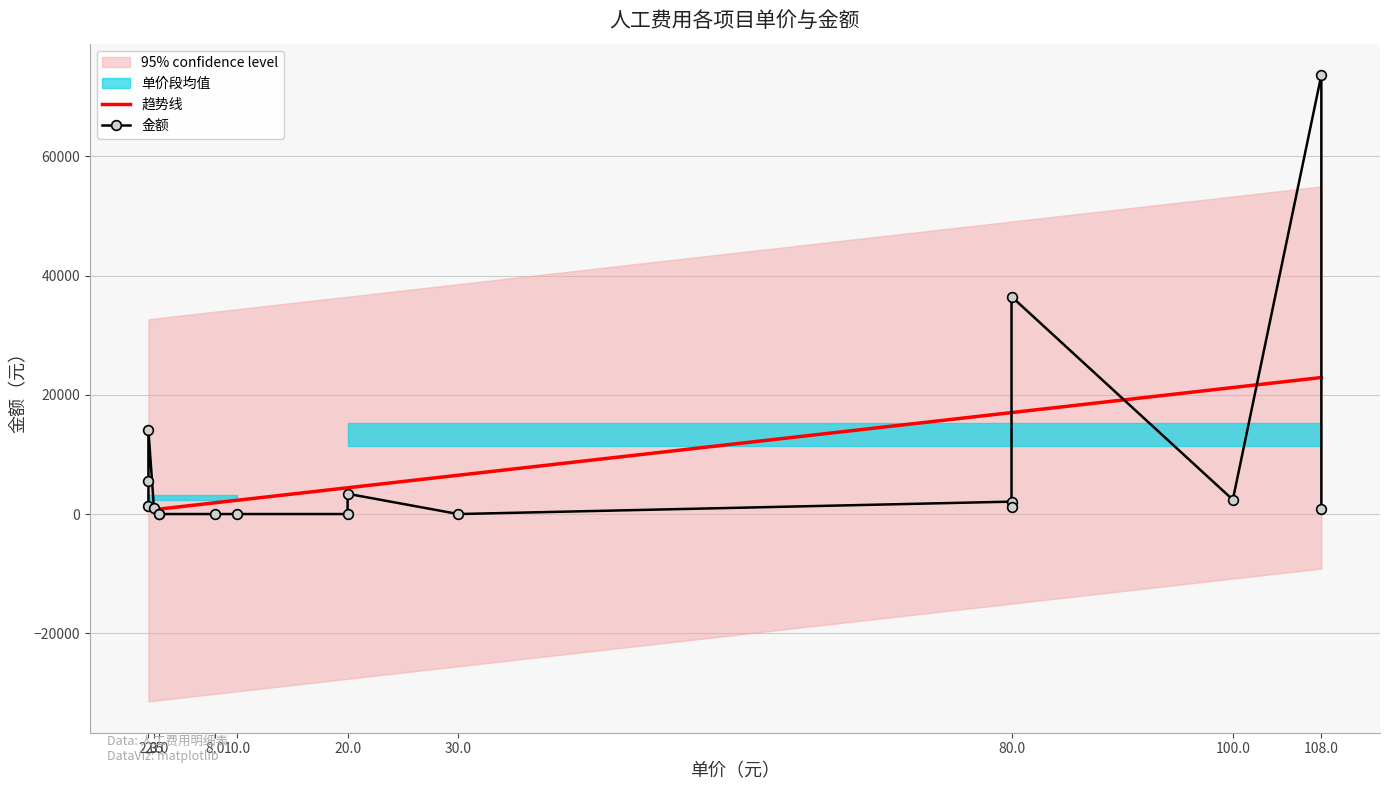

The value of 金额 at 20.0 is 1381.7. True or false?

False